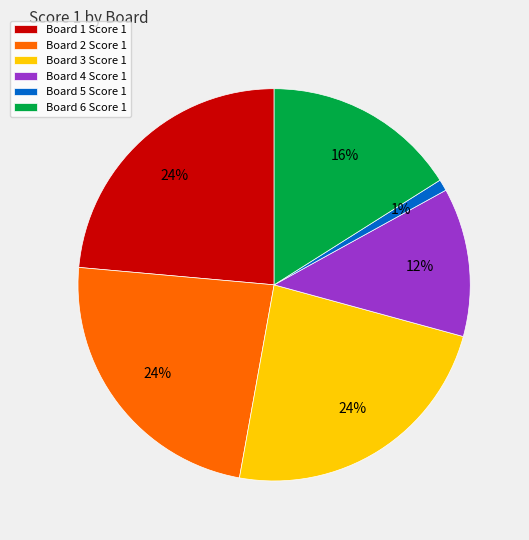

To the nearest percent, what is the average slice percentage?

17%